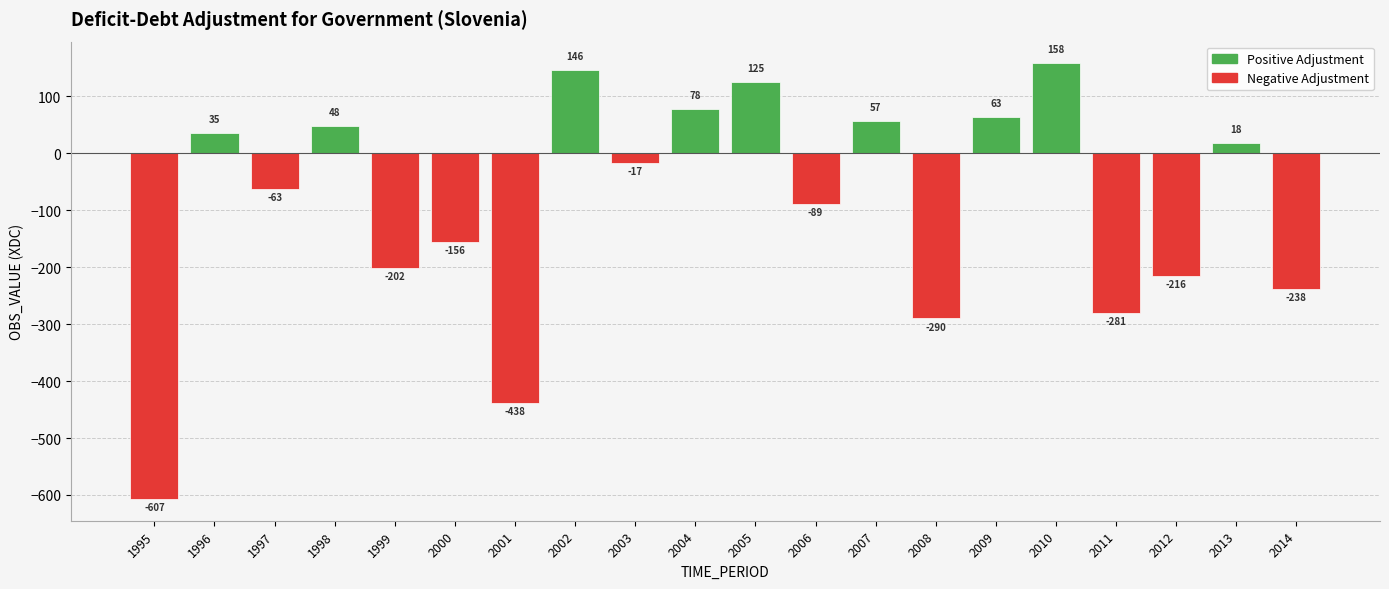

At 1999, list the series in order from largest to smallest.

Positive Adjustment, Negative Adjustment